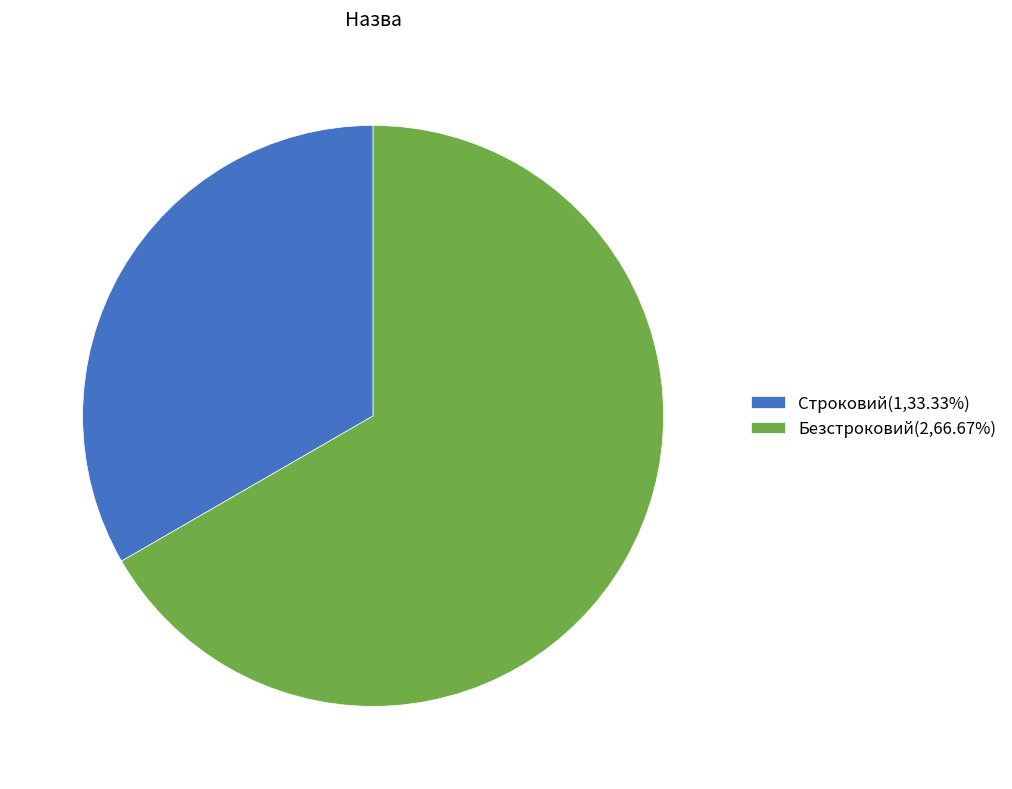

Which category has the smallest portion of the pie?

Строковий